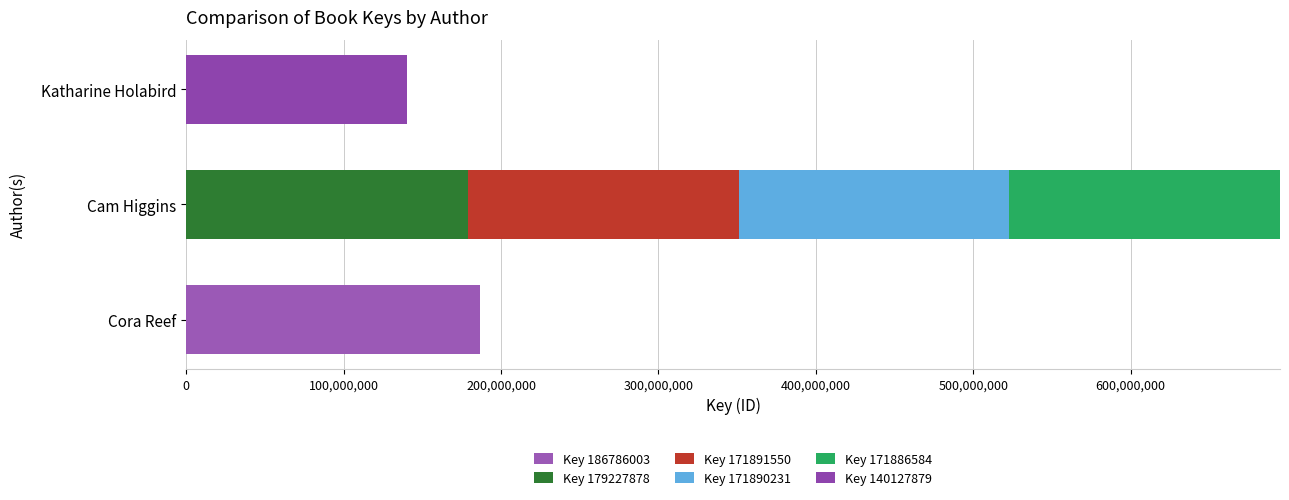

Reading left to right, list all the values displayed in this chart.

Key 186786003: 186786003	0	0
Key 179227878: 0	179227878	0
Key 171891550: 0	171891550	0
Key 171890231: 0	171890231	0
Key 171886584: 0	171886584	0
Key 140127879: 0	0	140127879